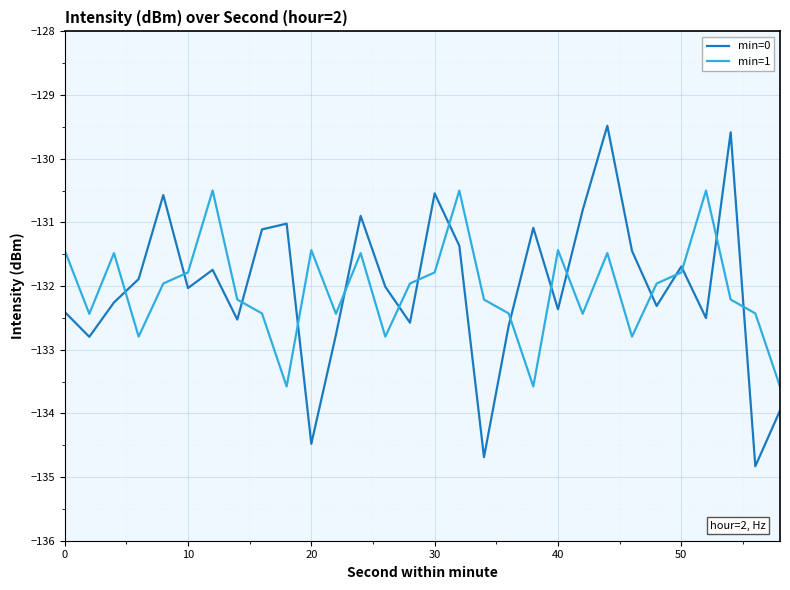

What is the sum of all min=1 values?

-3961.8